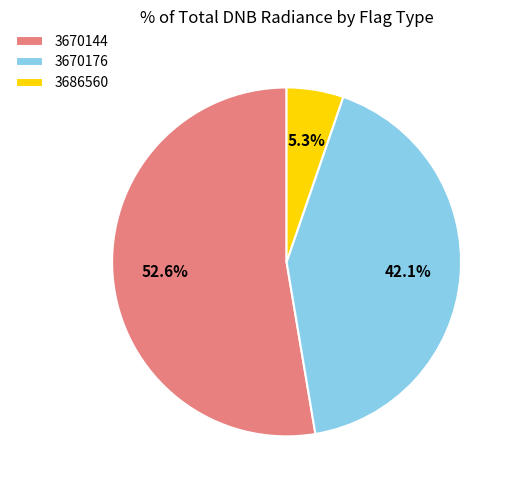

To the nearest percent, what is the average slice percentage?

33%